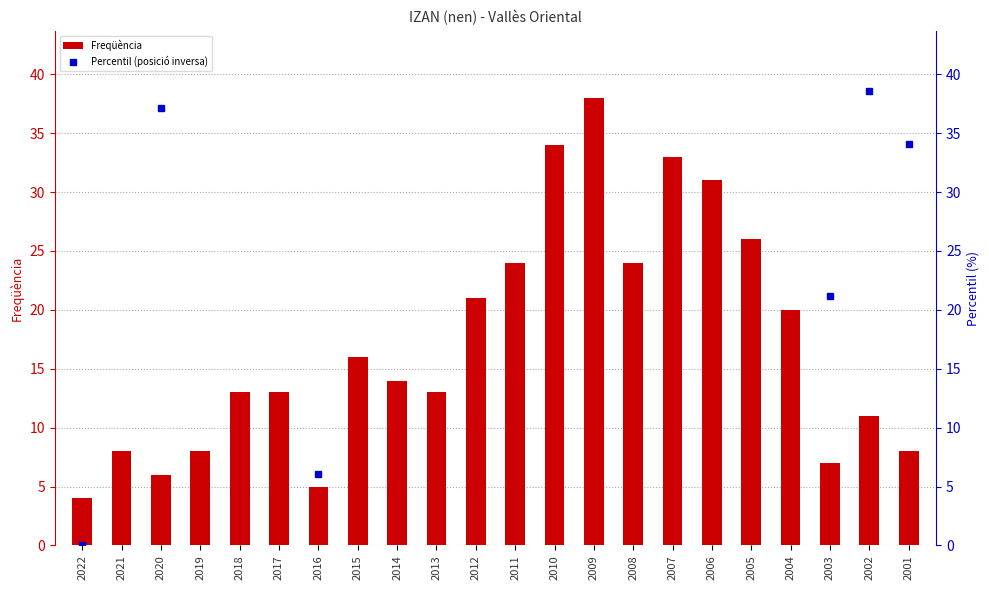

Are the bars horizontal?

No